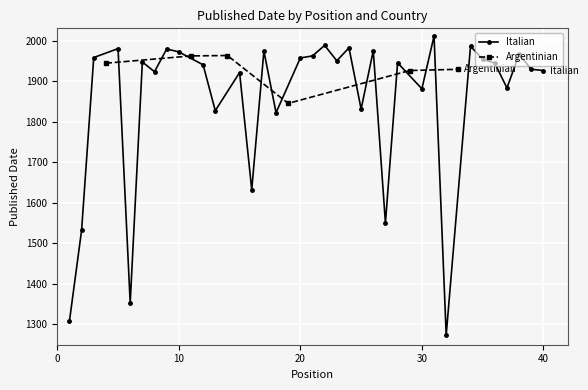

What is the minimum value for Argentinian?

1845